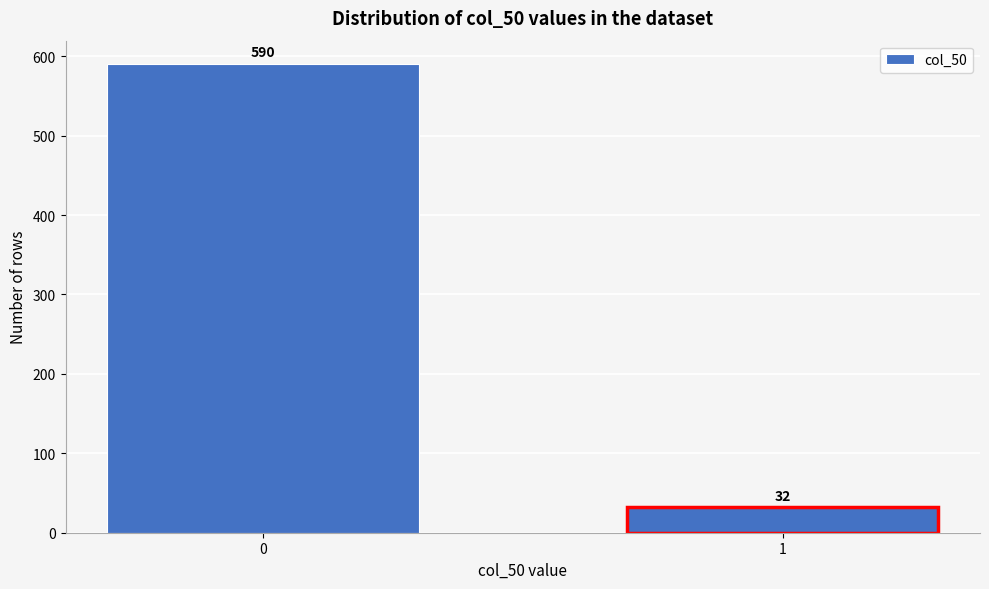

Reading right to left, transcribe all the data shown in this chart.

32	590